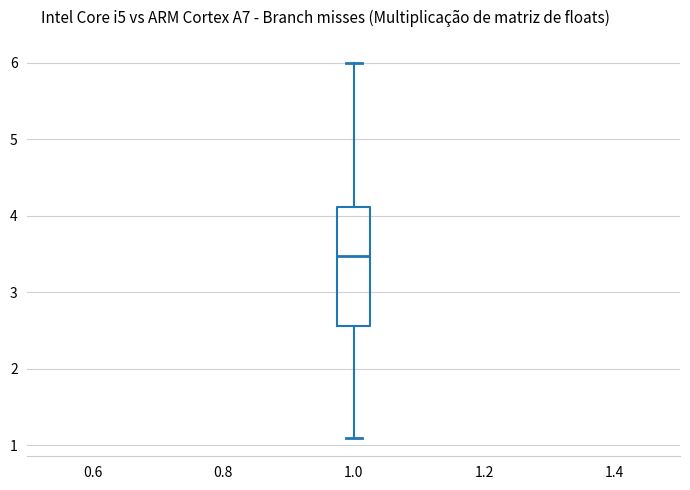

Transcribe this box plot: give where the median line is, the range the box spans, and where the two whiskers end, as read against the y-axis. The values are not printed on the chart, so give them approximately, as read against the axis.

median 3.5, box 2.6 to 4.1, whiskers 1.1 to 6.0